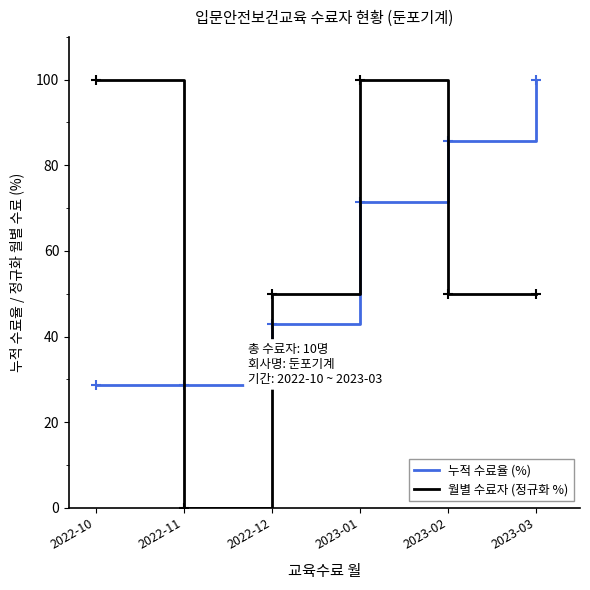

At which category is the sum across all series the highest?

2023-01